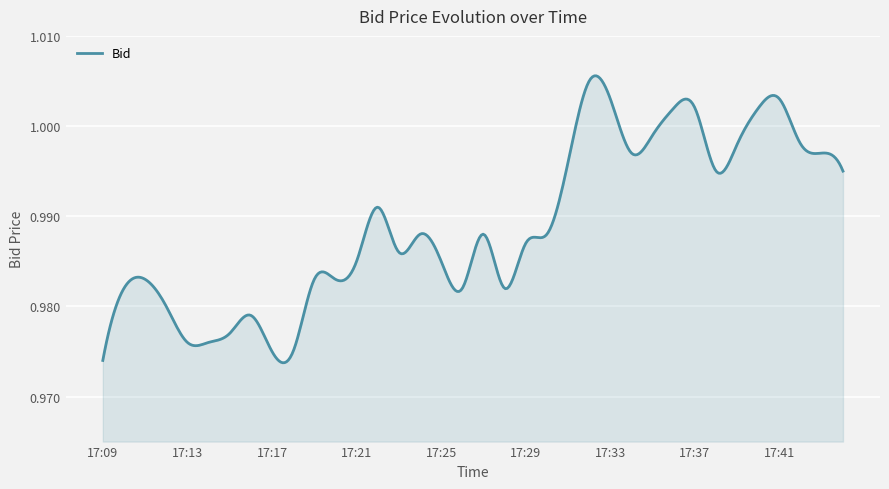

Does the chart have visible grid lines?

Yes